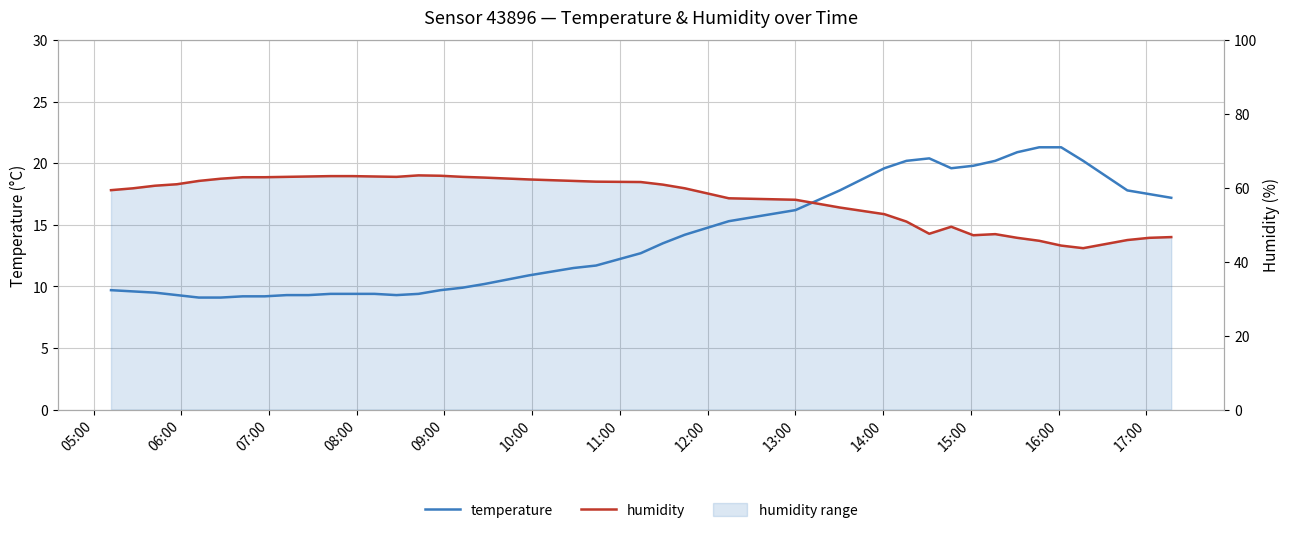

Rank the series by their maximum value, from lowest to highest.

temperature, humidity